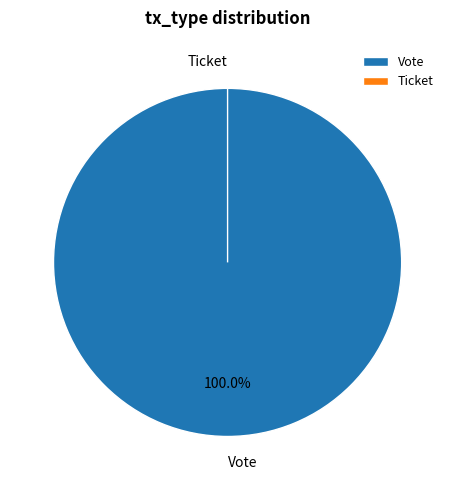

How many segments does this pie chart have?

2